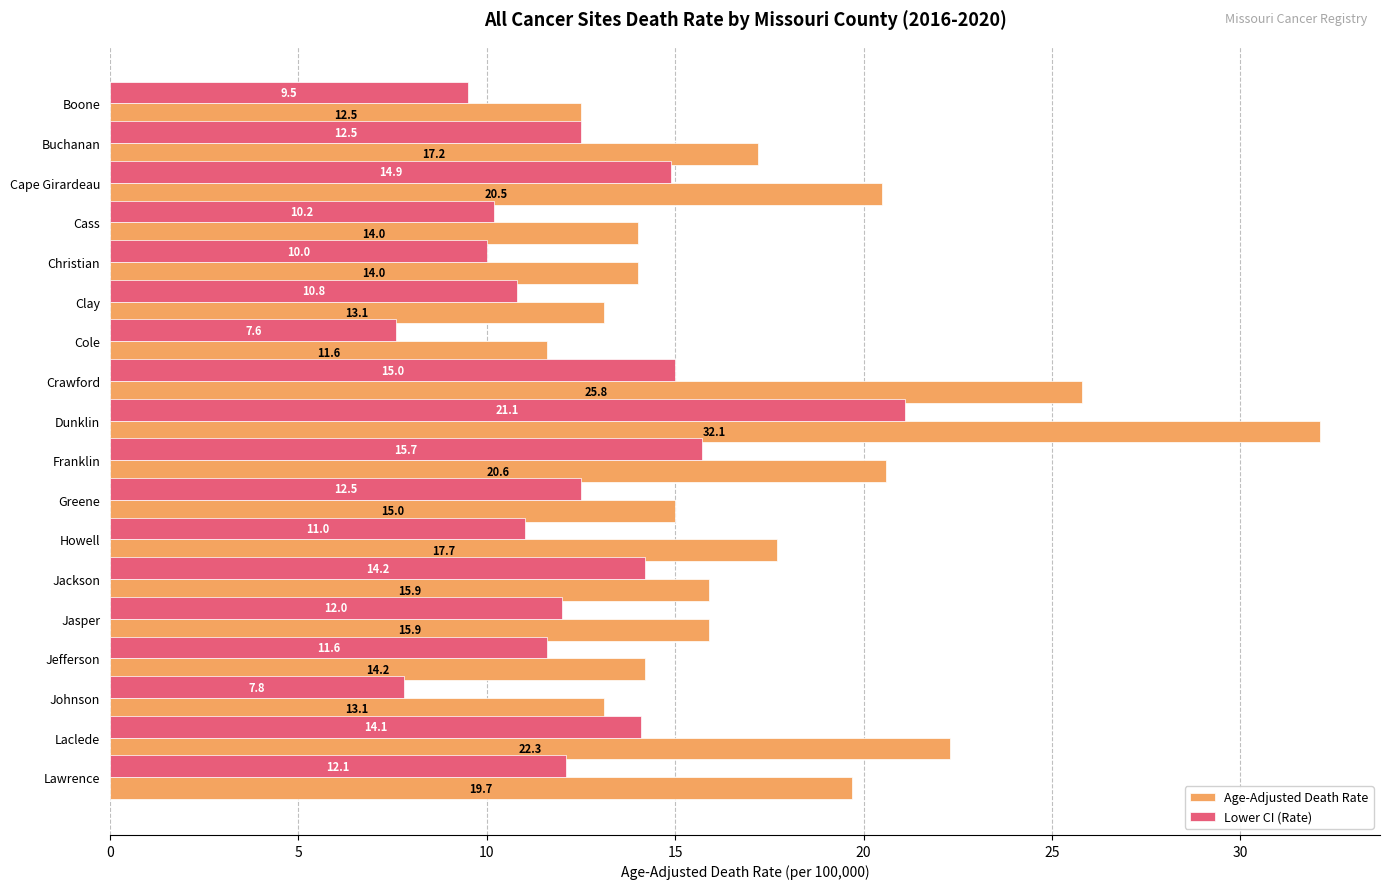

At which category is the sum across all series the highest?

Dunklin